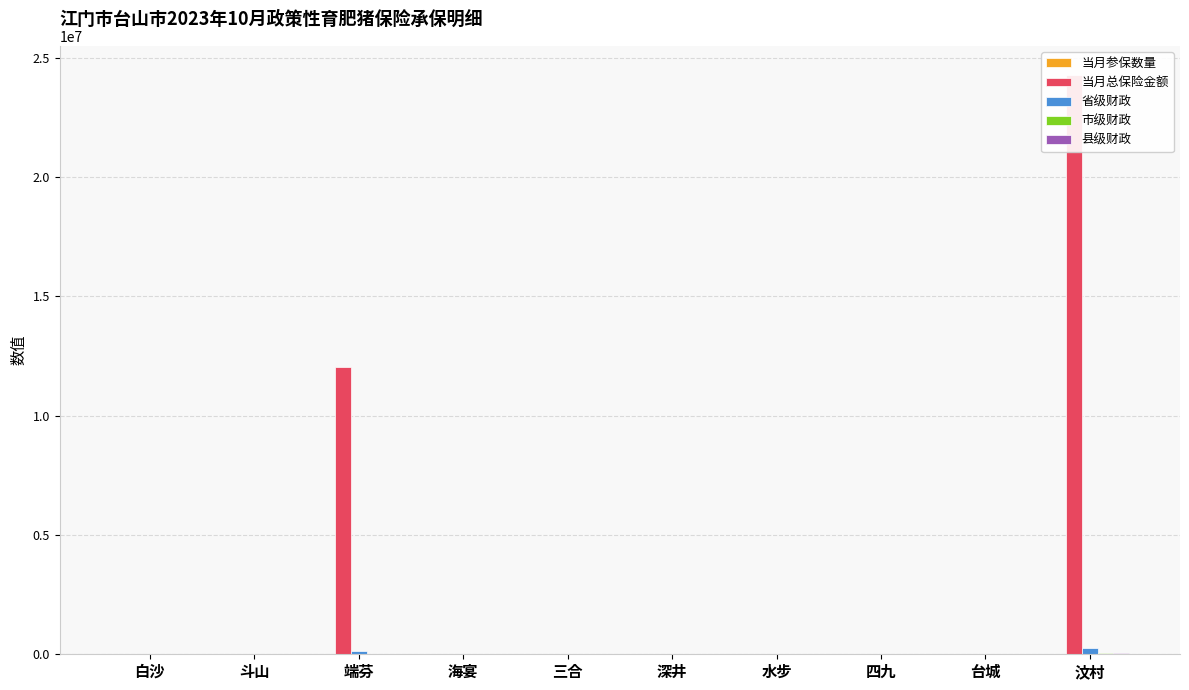

Which category has the highest value in the 省级财政 series?

汶村